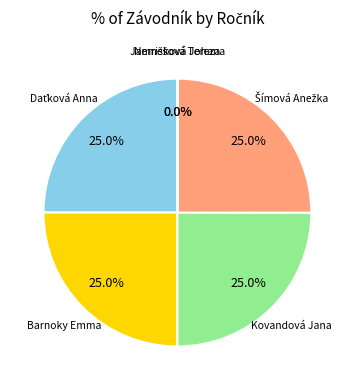

How many slices are in this pie chart?

6